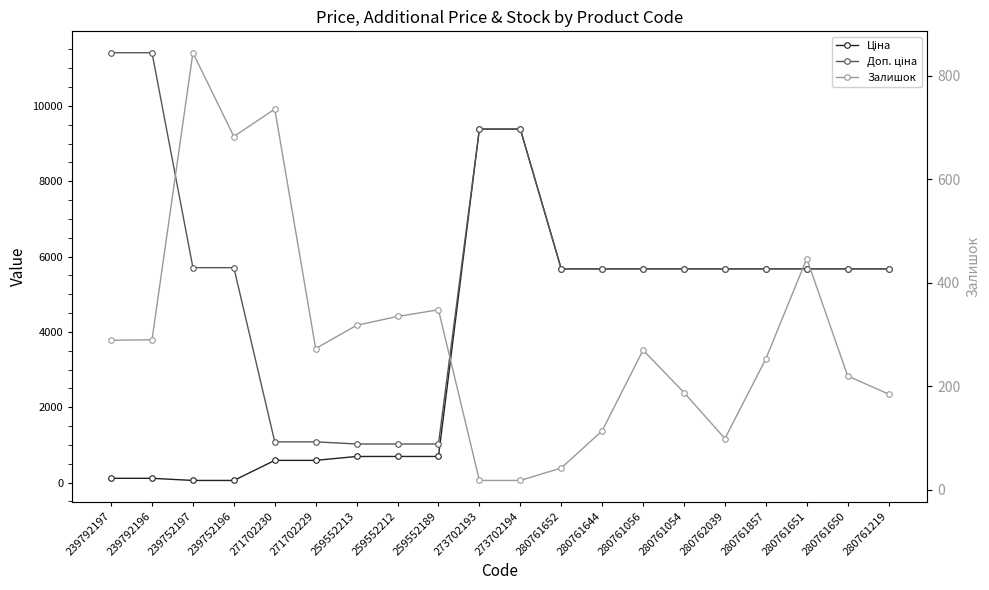

At 259552213, list the series in order from largest to smallest.

Доп. ціна, Ціна, Залишок